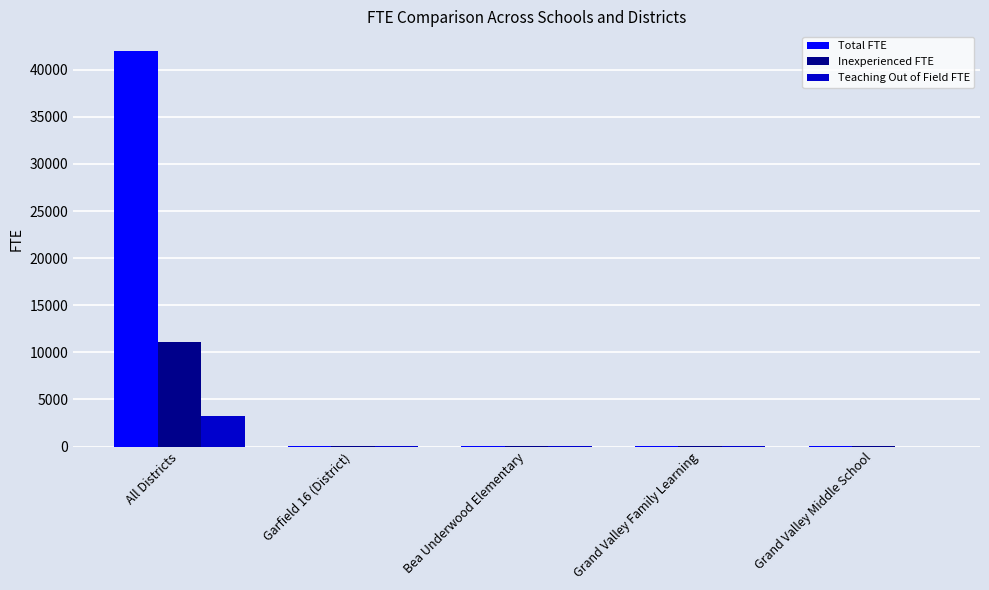

What is the total value across all series at Grand Valley Family Learning?

26.3